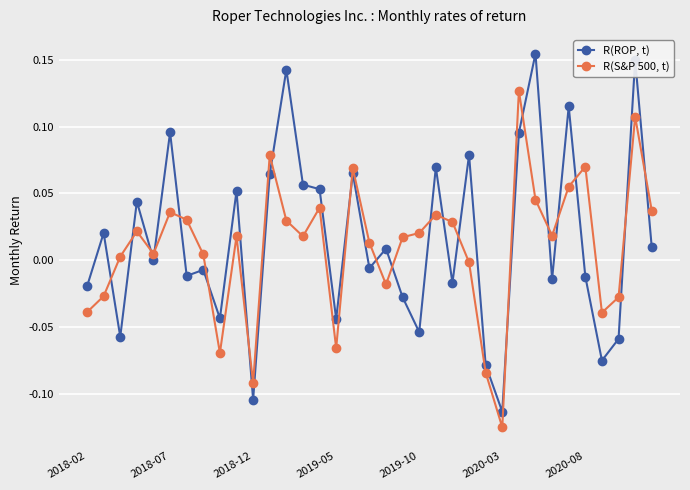

What are all the series names shown in the legend?

R(ROP, t), R(S&P 500, t)